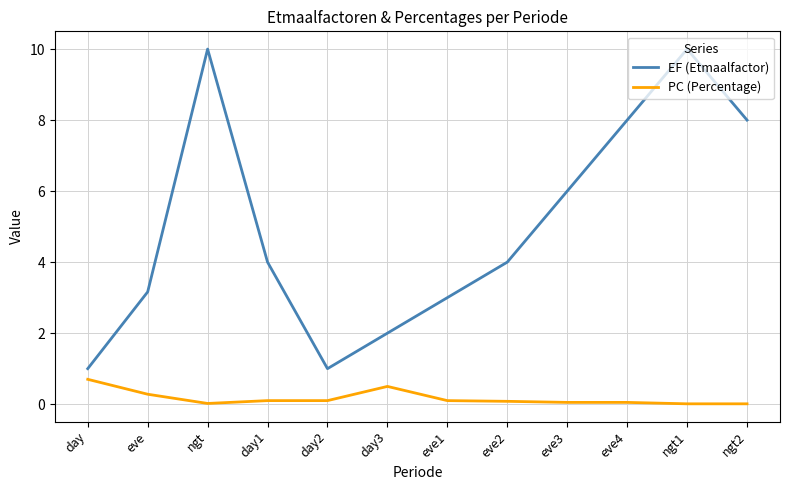

What position from the left is day?

1